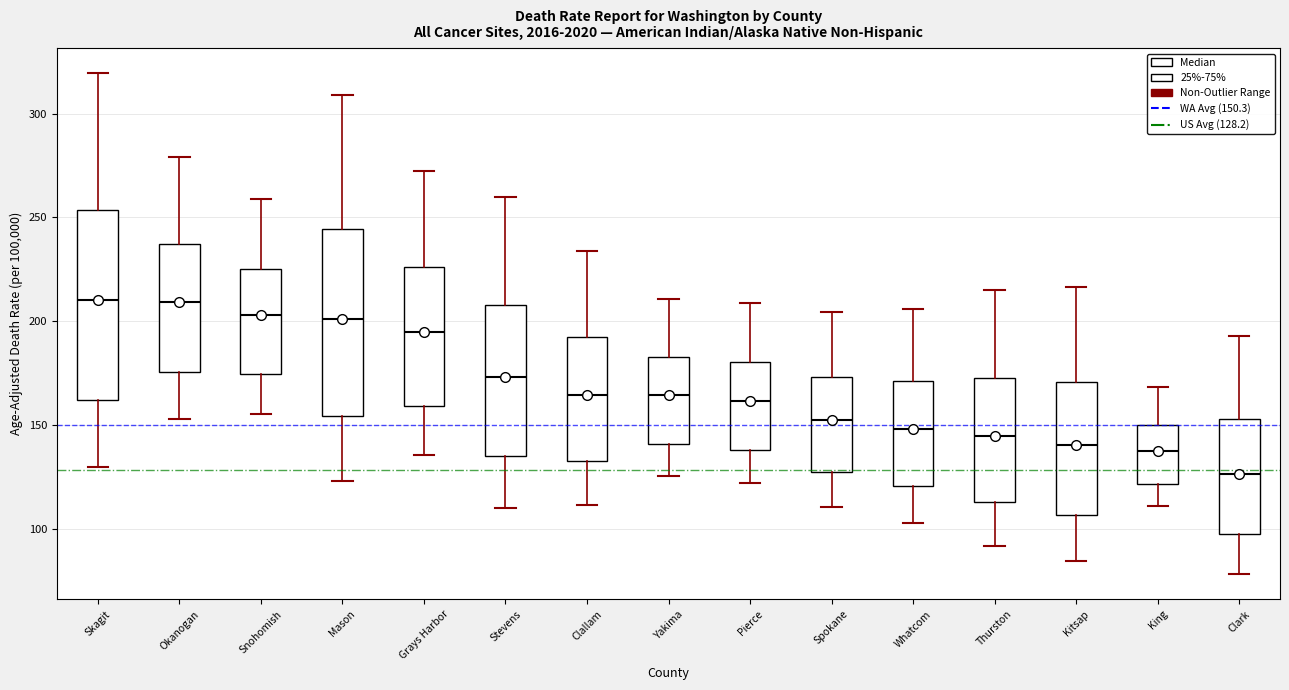

Reading left to right, transcribe this box plot: for each box, give where its median line is, the range the box spans, and where its two whiskers end, as read against the y-axis. The values are not printed on the chart, so give them approximately, as read against the axis.

Skagit: median 210, box 160 to 255, whiskers 130 to 320
Okanogan: median 210, box 175 to 235, whiskers 155 to 280
Snohomish: median 205, box 175 to 225, whiskers 155 to 260
Mason: median 200, box 155 to 245, whiskers 125 to 310
Grays Harbor: median 195, box 160 to 225, whiskers 135 to 270
Stevens: median 175, box 135 to 210, whiskers 110 to 260
Clallam: median 165, box 135 to 190, whiskers 110 to 235
Yakima: median 165, box 140 to 185, whiskers 125 to 210
Pierce: median 160, box 140 to 180, whiskers 120 to 210
Spokane: median 155, box 125 to 175, whiskers 110 to 205
Whatcom: median 150, box 120 to 170, whiskers 105 to 205
Thurston: median 145, box 115 to 175, whiskers 90 to 215
Kitsap: median 140, box 105 to 170, whiskers 85 to 215
King: median 140, box 120 to 150, whiskers 110 to 170
Clark: median 125, box 100 to 155, whiskers 80 to 195